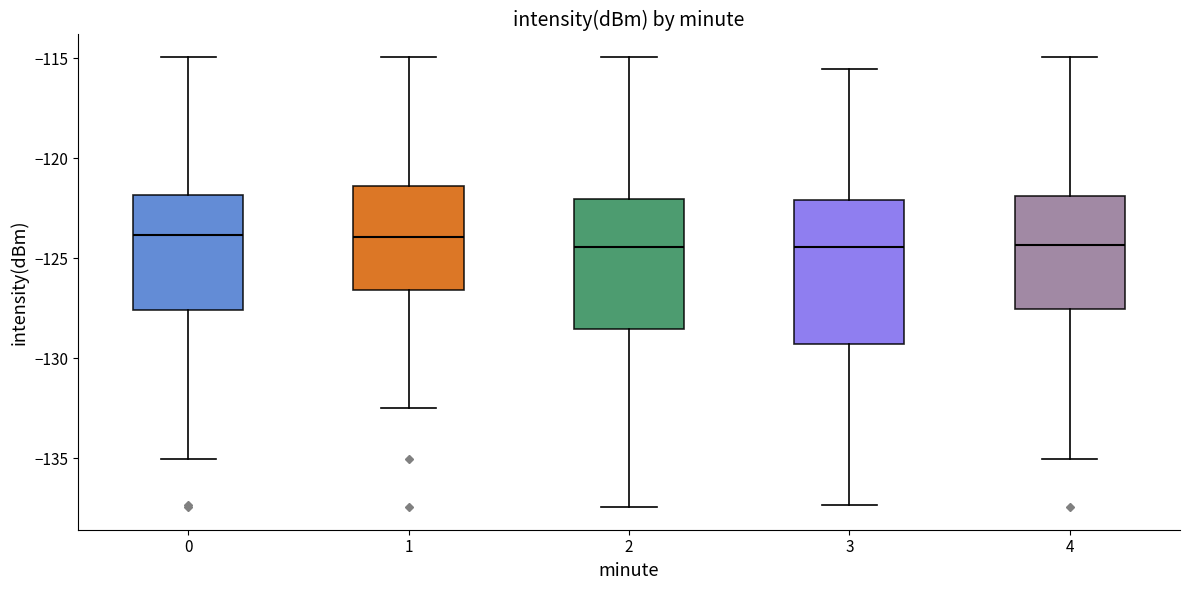

Where is the lower edge of the box at x = 4 on the y-axis? The values are not printed on the chart, so give them approximately, as read against the axis.

-127.5